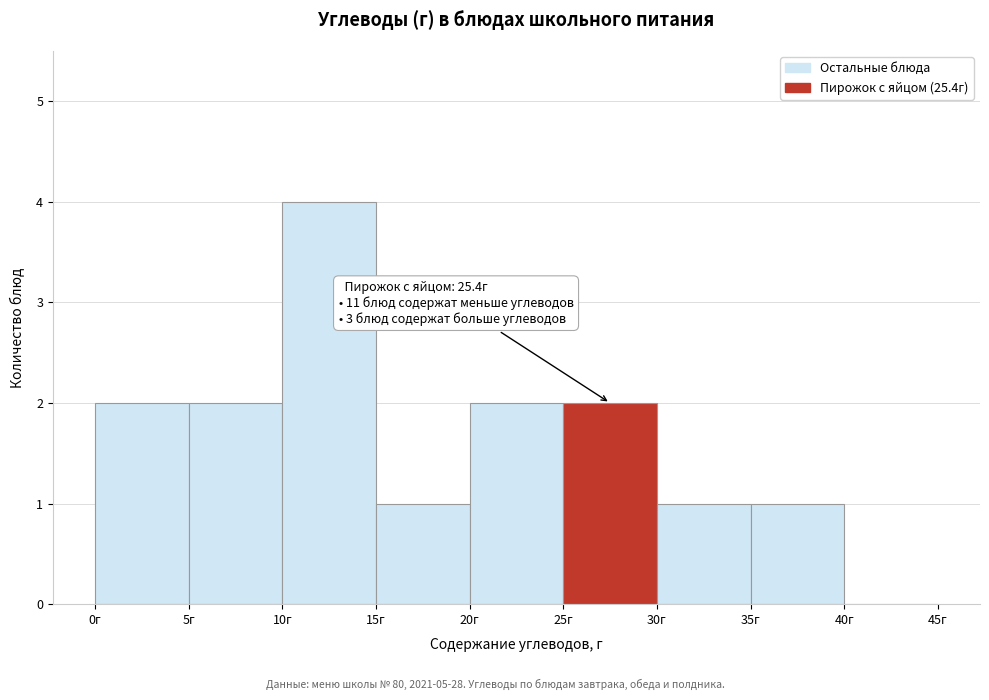

Over which range of the x-axis is the bar tallest?

10 to 15